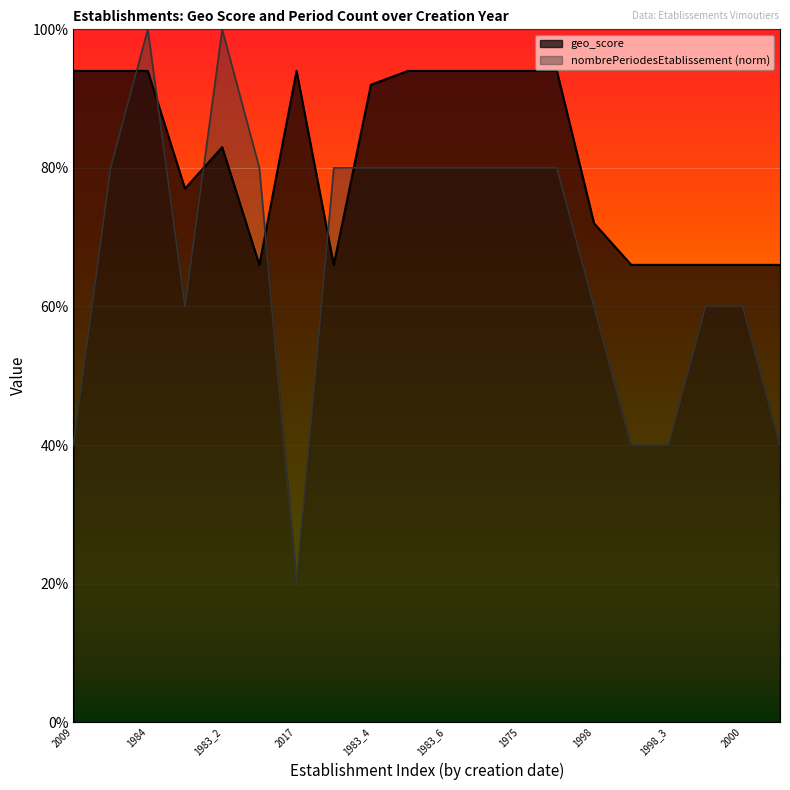

In nombrePeriodesEtablissement, how many points are higher than both neighbors (excluding endpoints)?

2